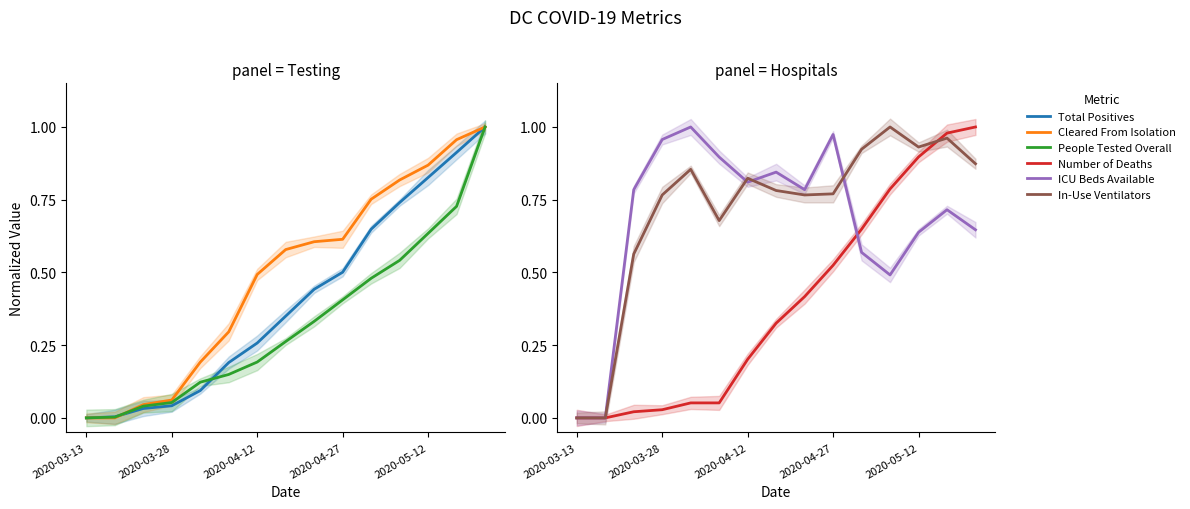

True or false: In-Use Ventilators and Total Positives intersect in this chart.

True